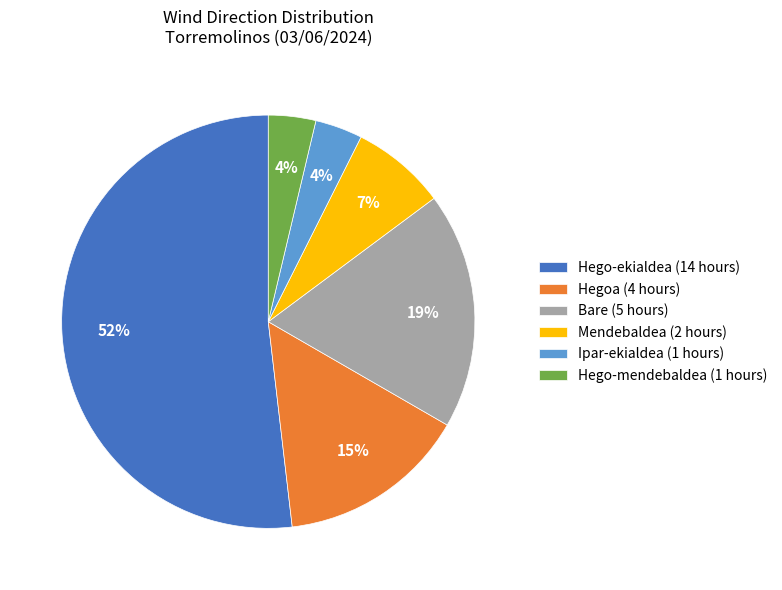

Is it true that Ipar-ekialdea (1 hours) is 4% of the pie?

True